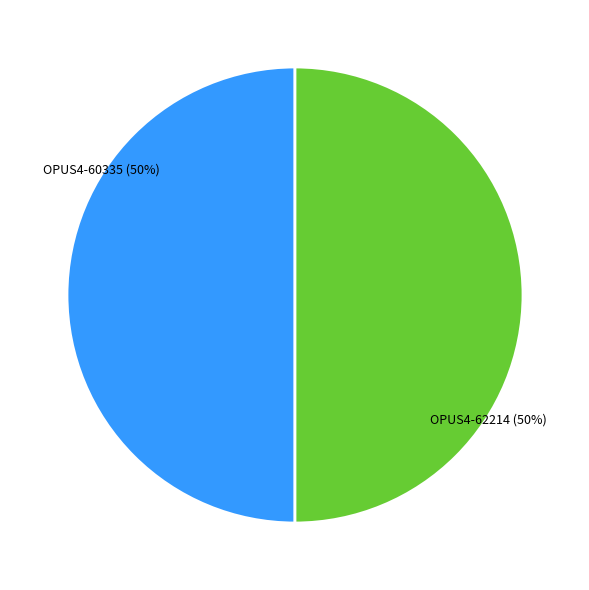

How many segments does this pie chart have?

2